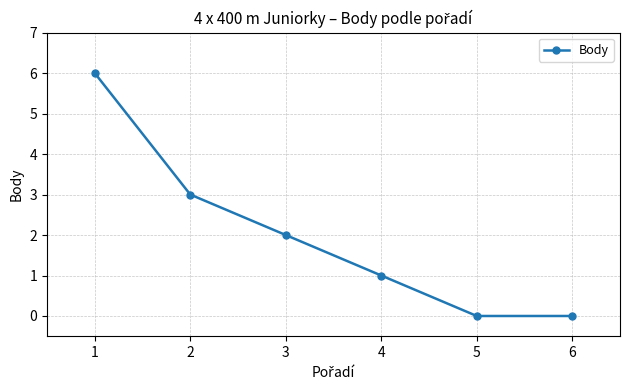

How many data points are less than 2?

3